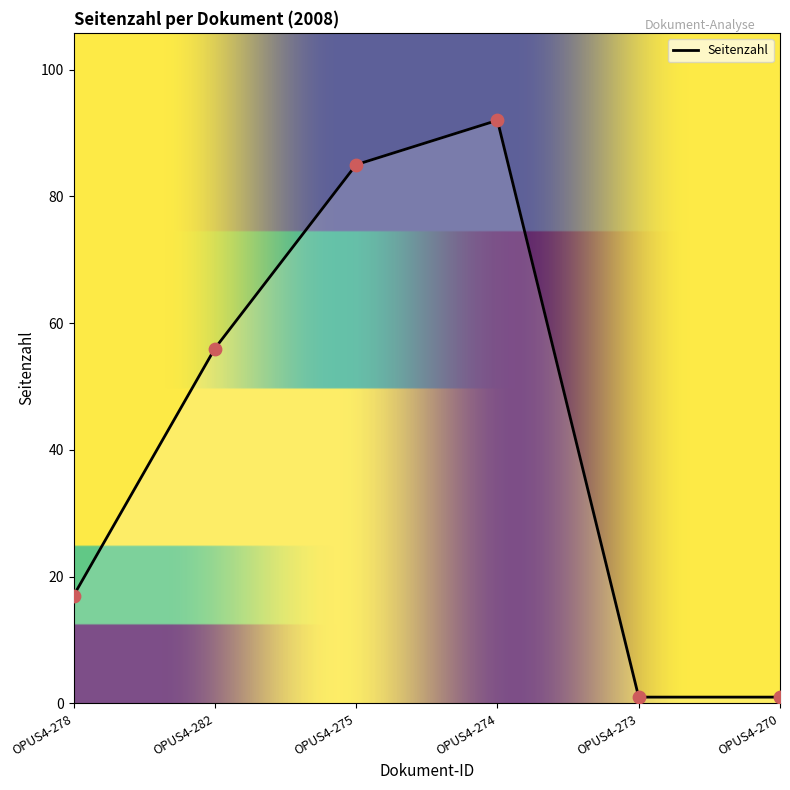

What is the ratio of the value at OPUS4-275 to the value at OPUS4-270?

85.0